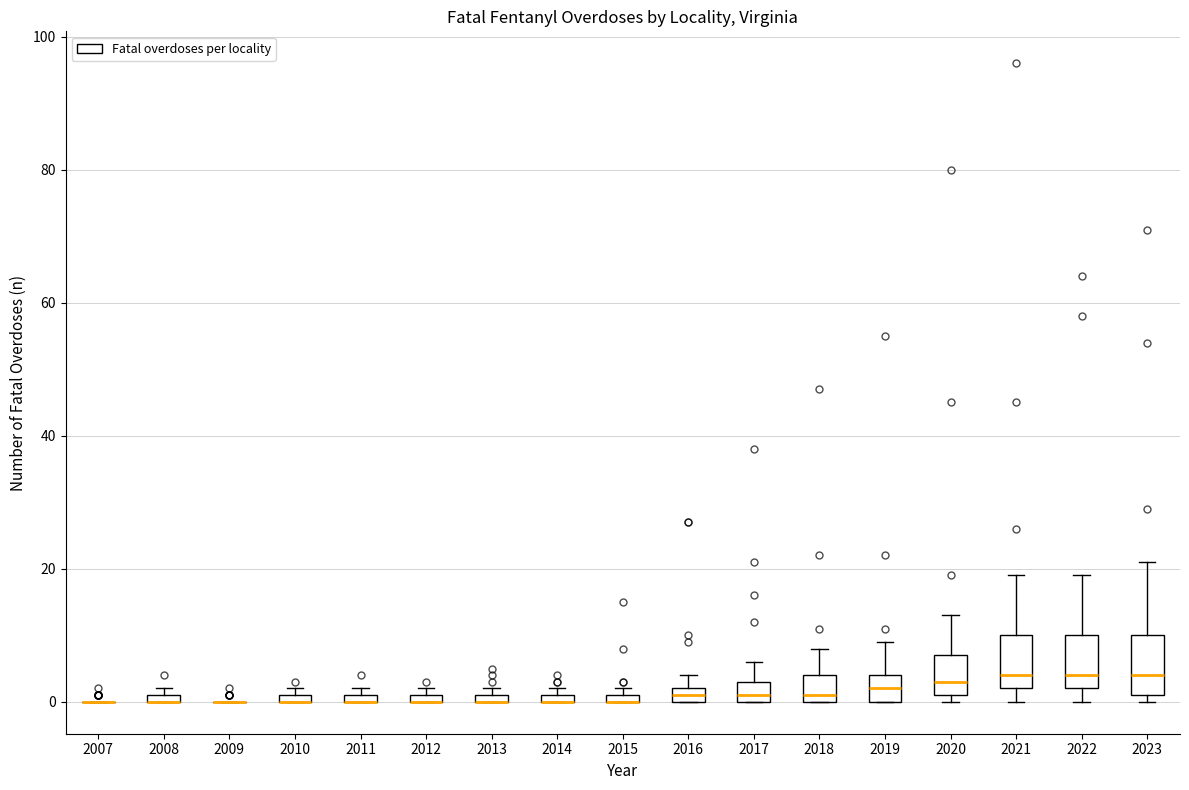

Where is the lower edge of the box at x = 2010 on the y-axis? The values are not printed on the chart, so give them approximately, as read against the axis.

0